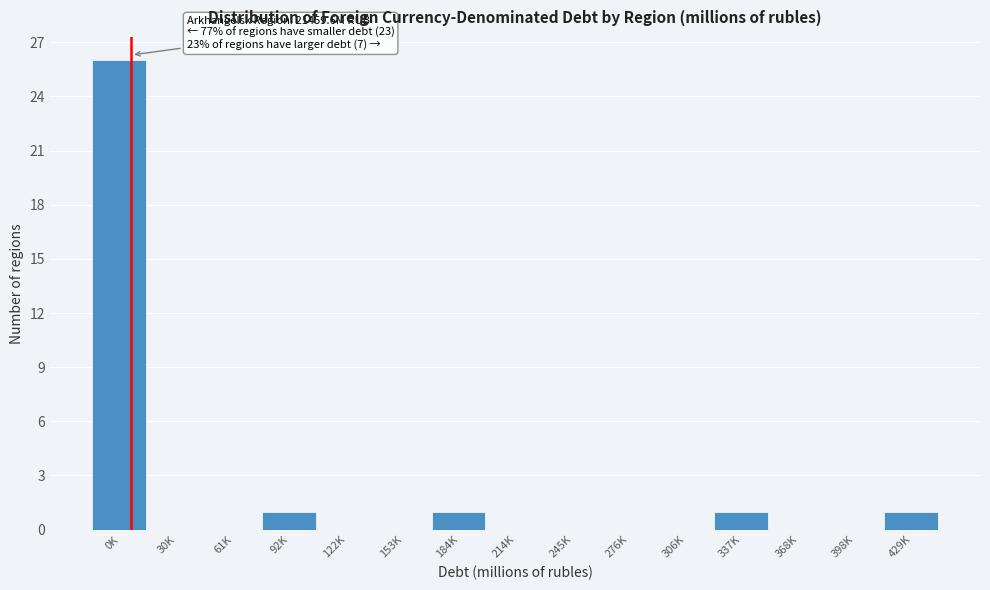

Reading left to right, what are all the values shown in this chart?

0K=26	30K=0	61K=0	92K=1	122K=0	153K=0	184K=1	214K=0	245K=0	276K=0	306K=0	337K=1	368K=0	398K=0	429K=1